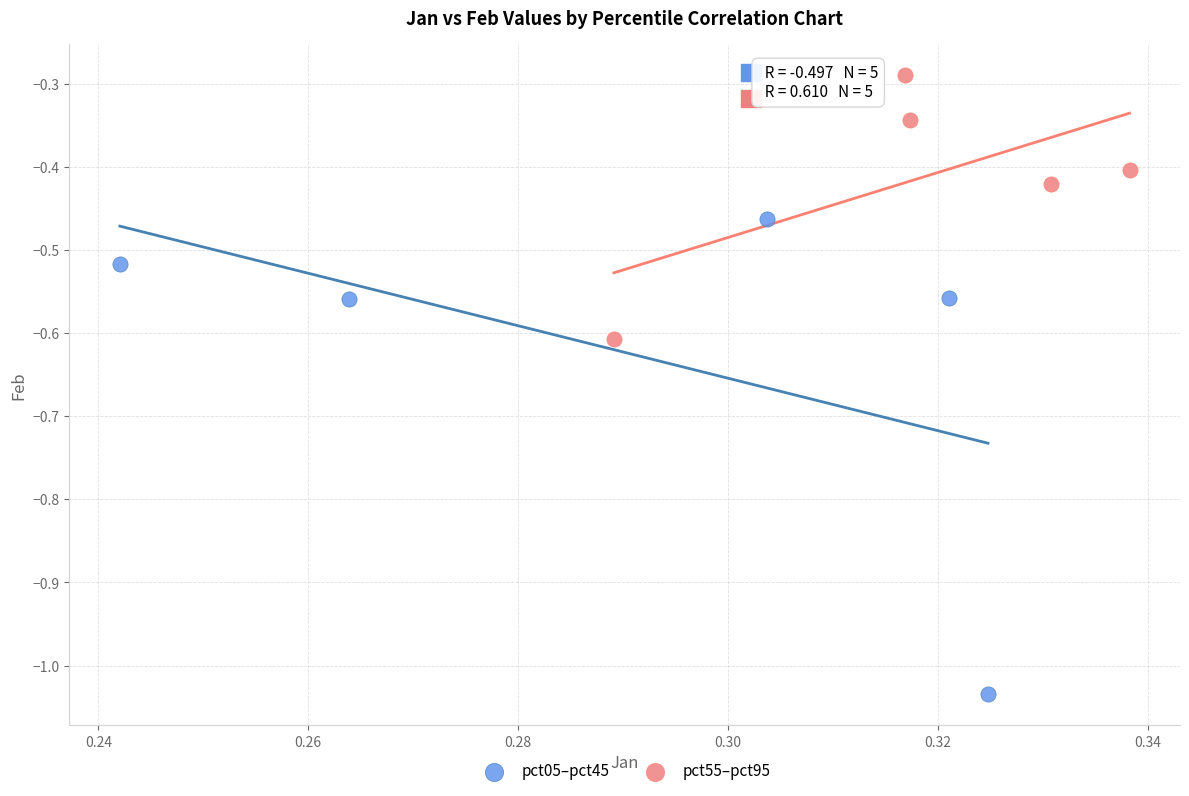

What are all the series names shown in the legend?

pct05–pct45, pct55–pct95